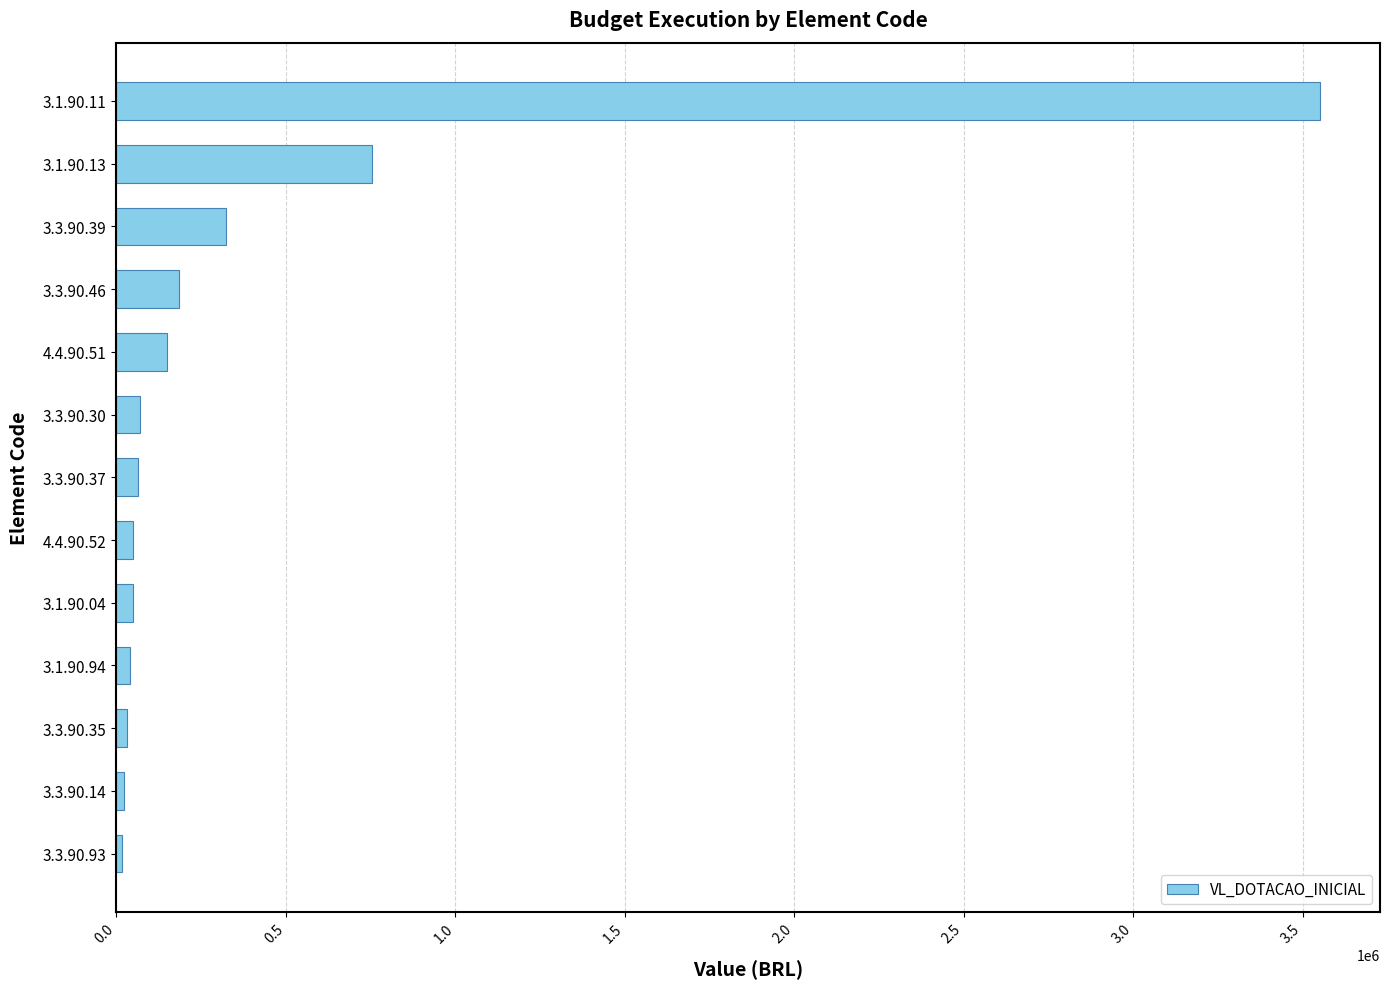

At which category does the chart reach its peak across all series?

3.1.90.11